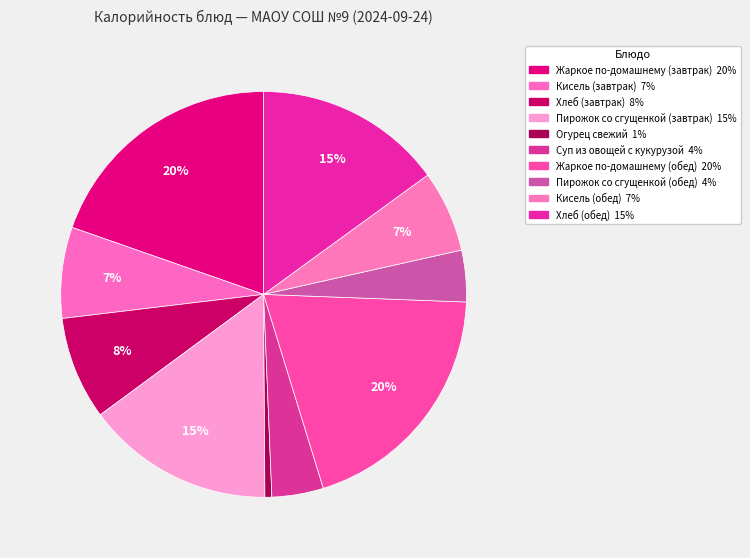

How many slices are in this pie chart?

10